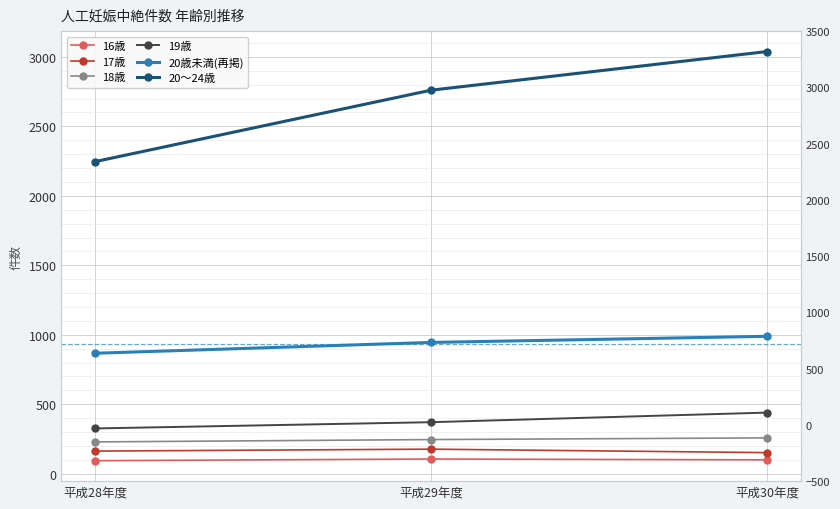

Which category has the highest value across all series?

平成30年度